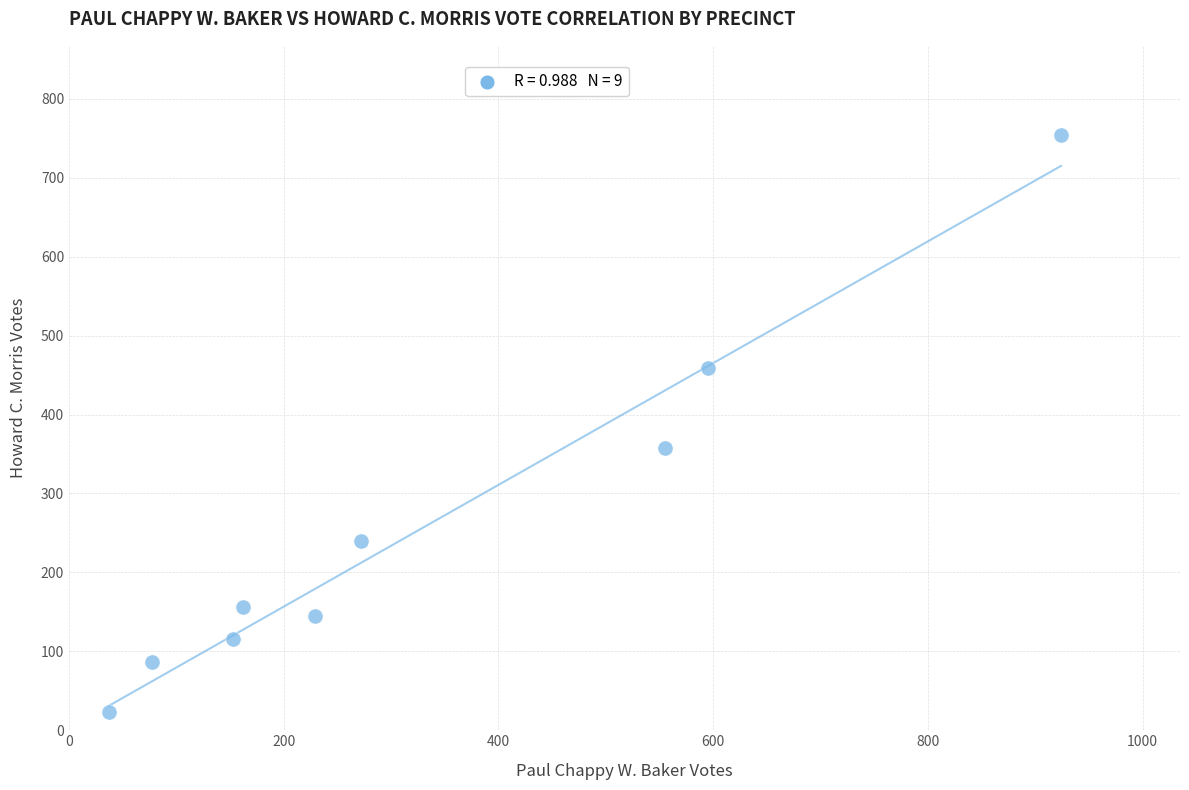

What Y value in the scatter plot is closest to 388?

358